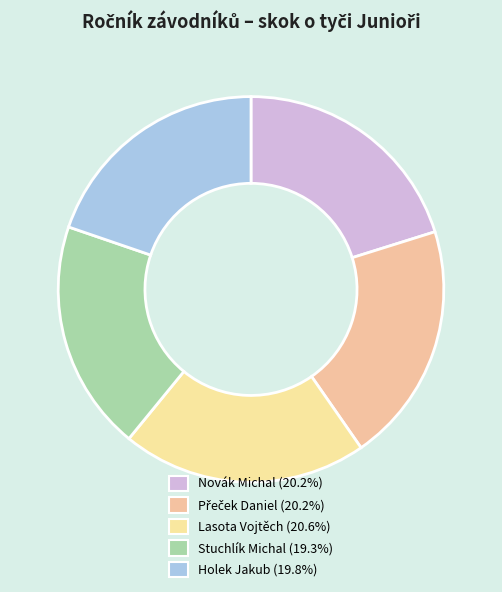

Does Přeček Daniel account for over 50% of the chart?

No